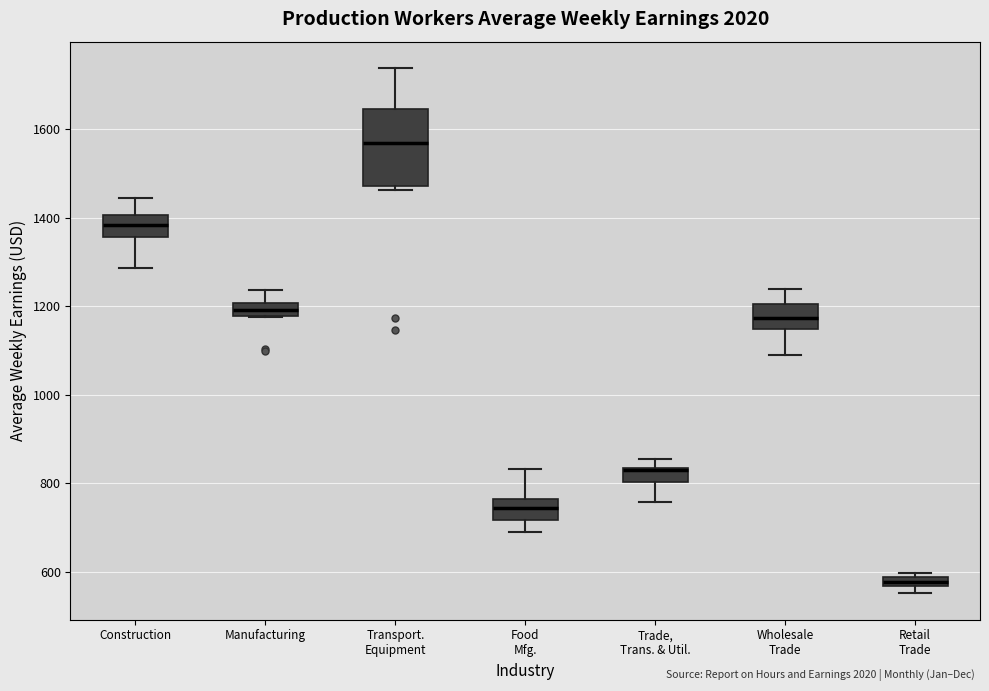

Which box's median line is the highest?

Transport. Equipment